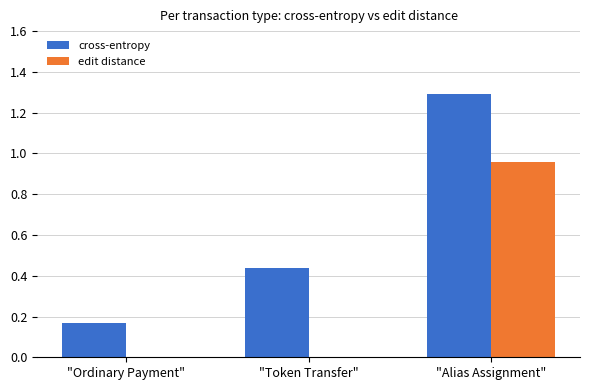

What is the sum of all cross-entropy values?

1.9